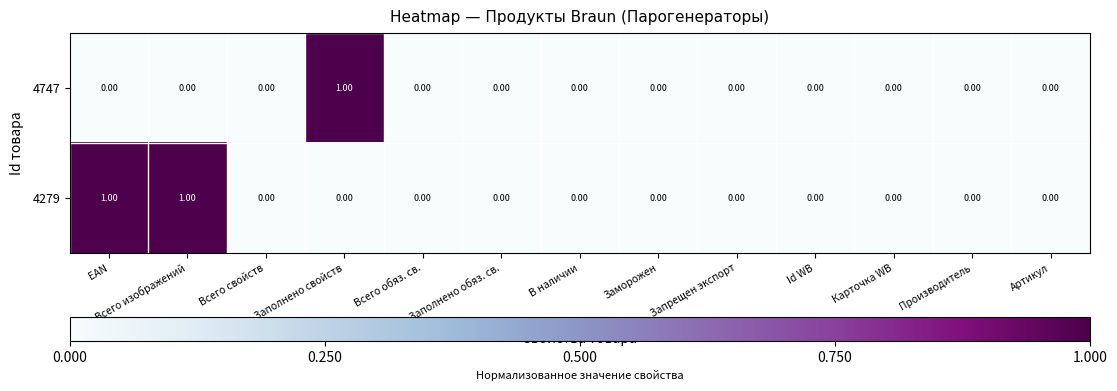

At Заполнено свойств, list the series in order from largest to smallest.

4747, 4279